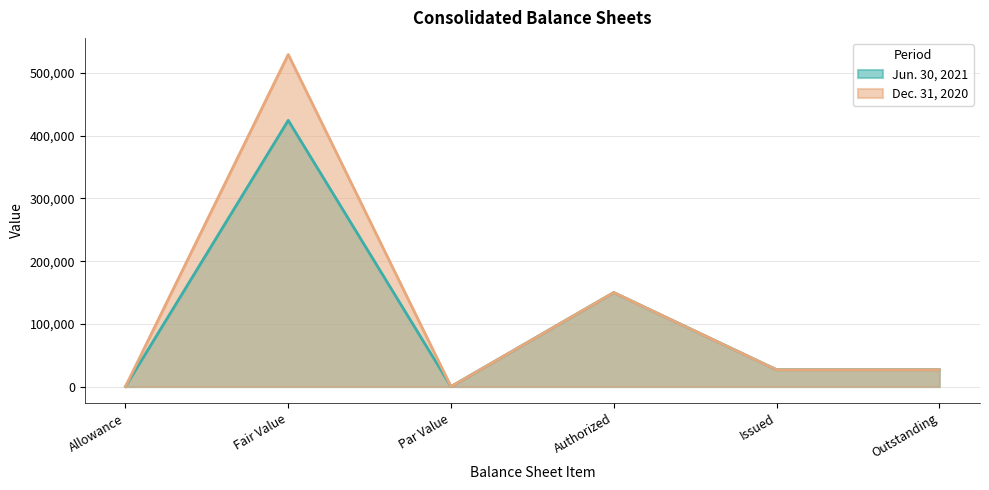

What is the value of the Dec. 31, 2020 point at the 6th from the left?

26807